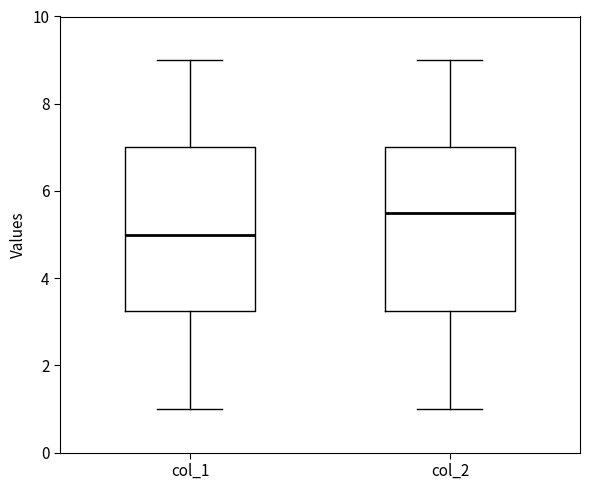

Reading left to right, transcribe this box plot: for each box, give where its median line is, the range the box spans, and where its two whiskers end, as read against the y-axis. The values are not printed on the chart, so give them approximately, as read against the axis.

col_1: median 5.0, box 3.2 to 7.0, whiskers 1.0 to 9.0
col_2: median 5.6, box 3.2 to 7.0, whiskers 1.0 to 9.0